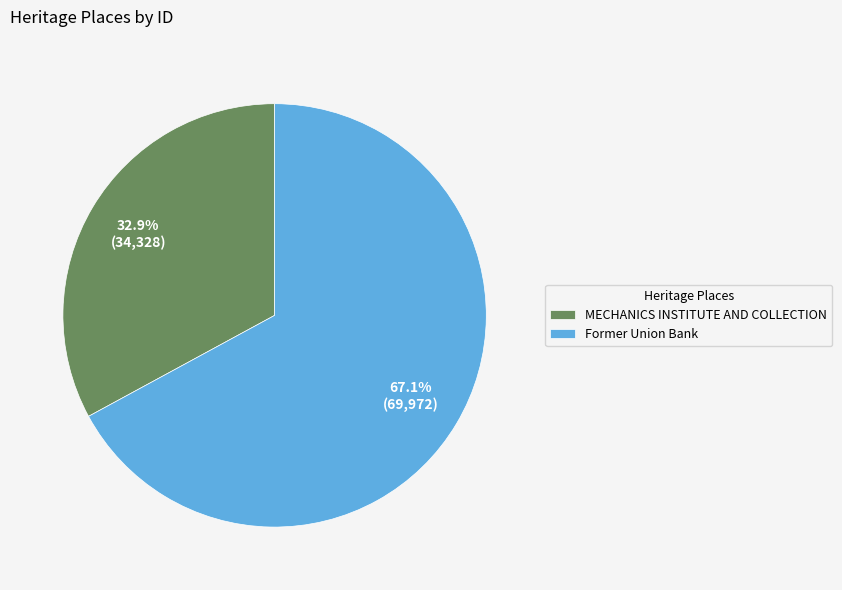

The Former Union Bank slice represents 67% of the pie. True or false?

True